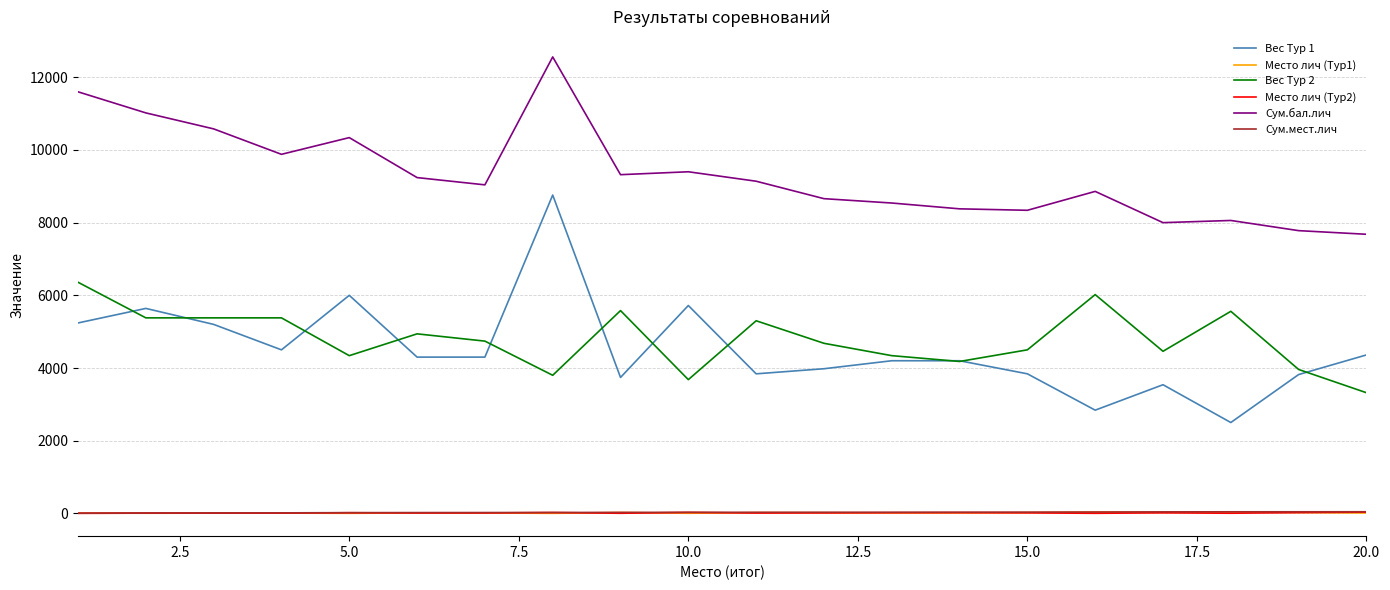

Which series has the widest spread of values?

Вес Тур 1